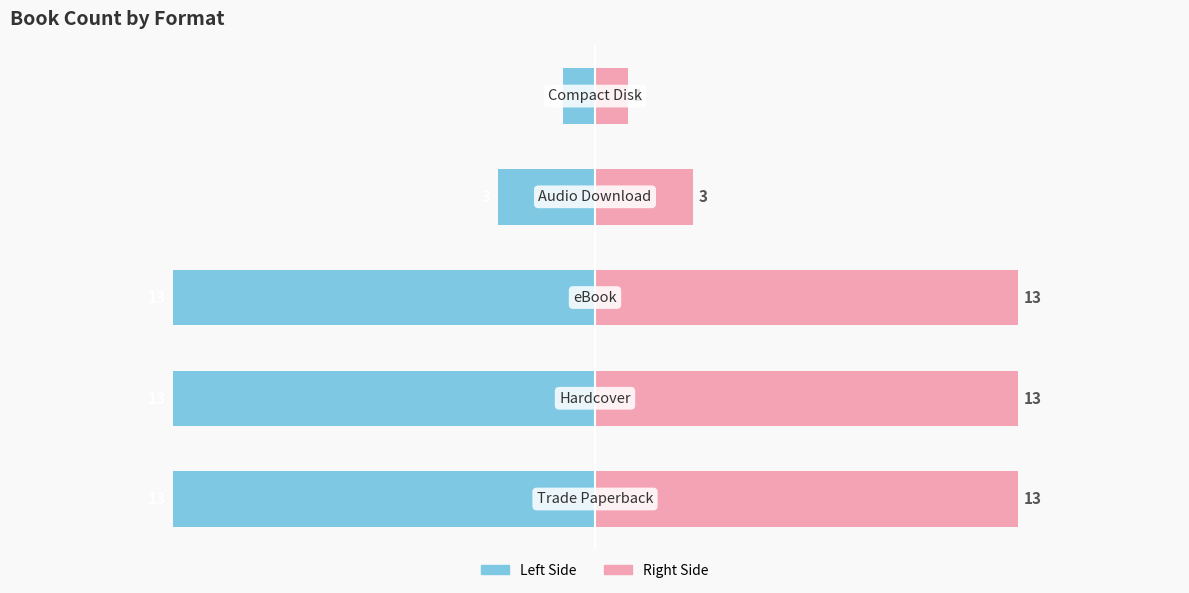

What is the maximum value for All Formats?

13